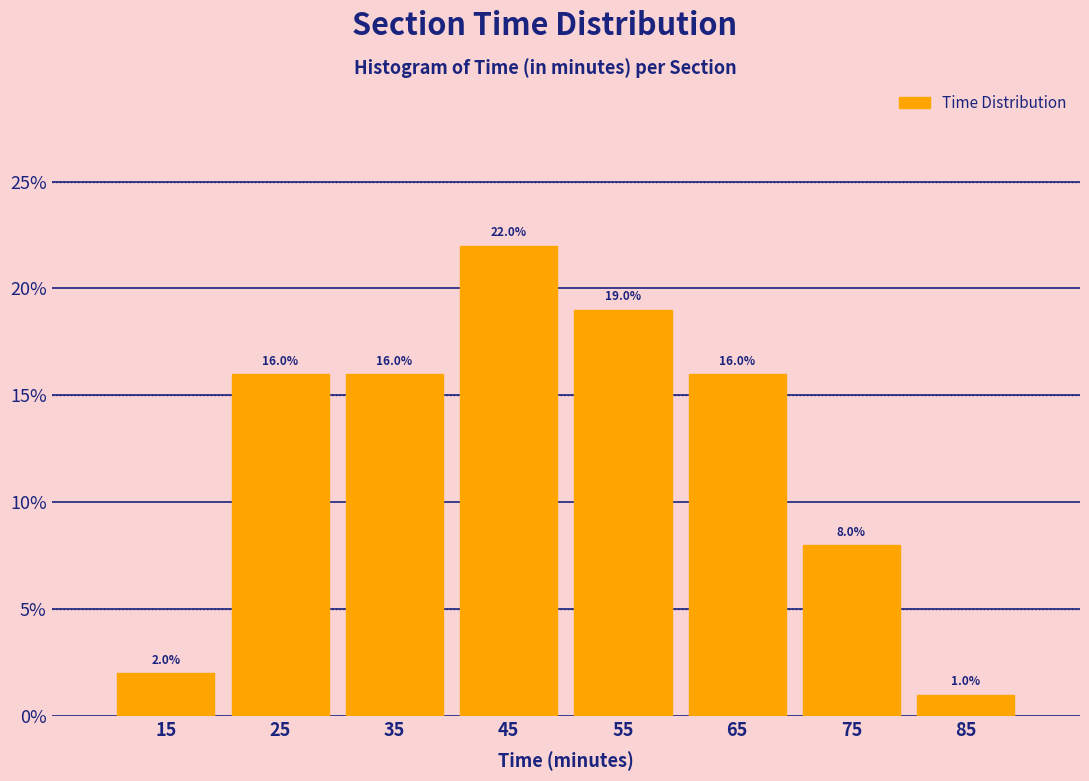

Over which range of the x-axis is the bar tallest?

40 to 50